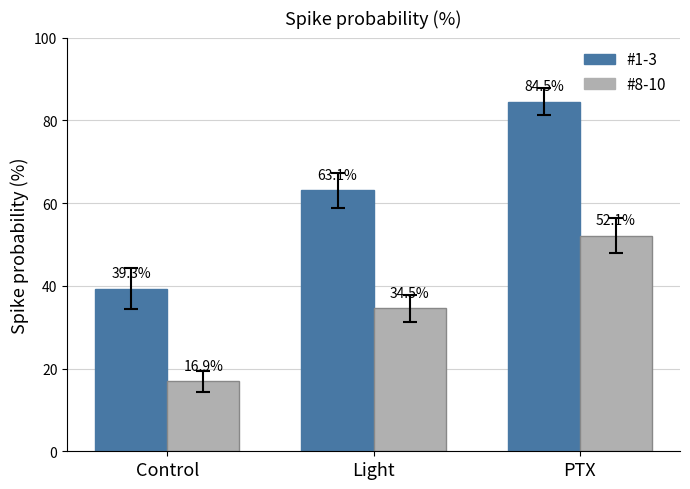

Rank the series by their maximum value, from highest to lowest.

#1-3, #8-10